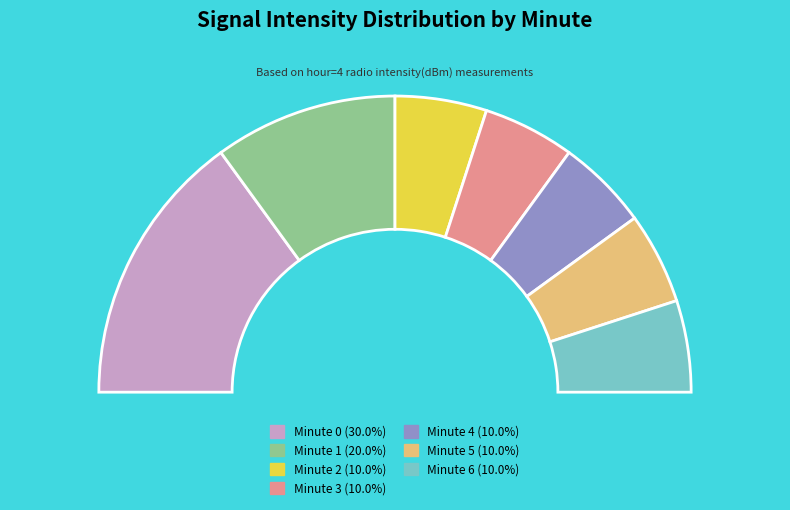

To the nearest percent, what portion does 5 represent?

10%